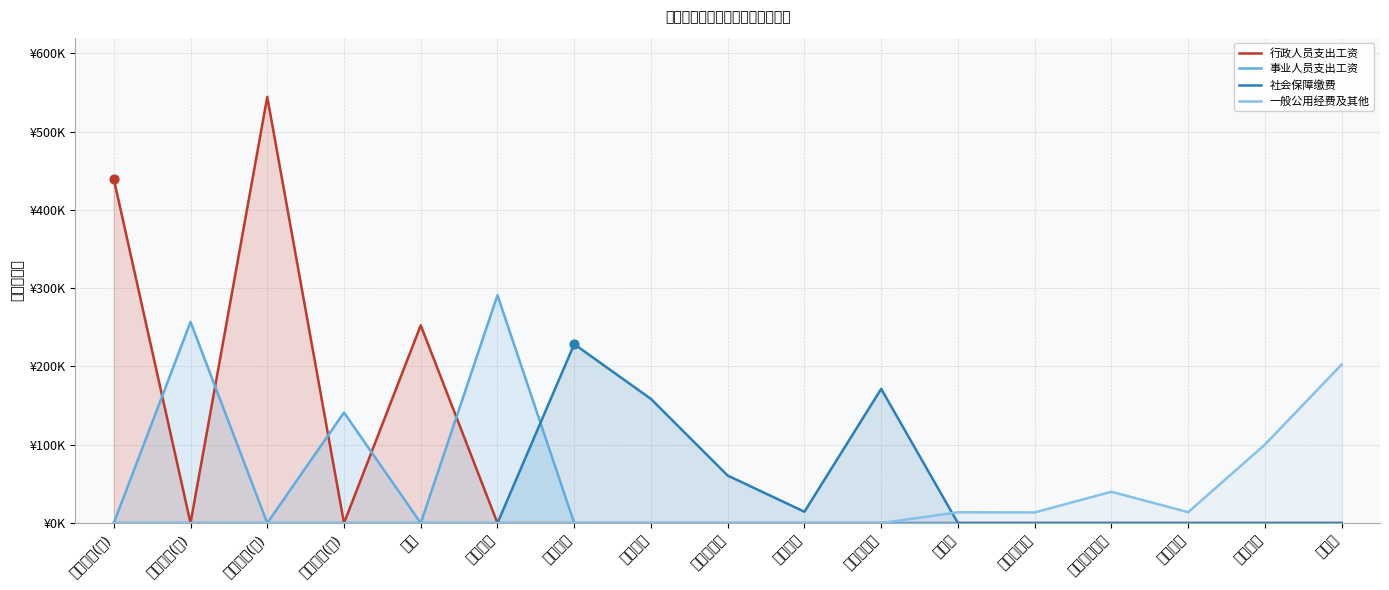

At how many categories does at least one series exceed 183709?

7